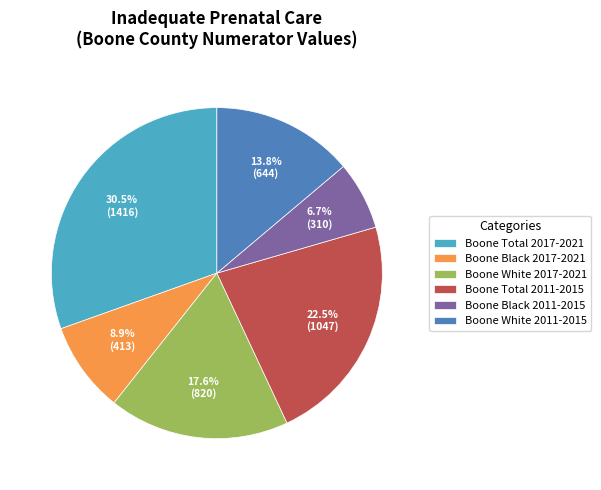

Does any single category account for the majority?

No